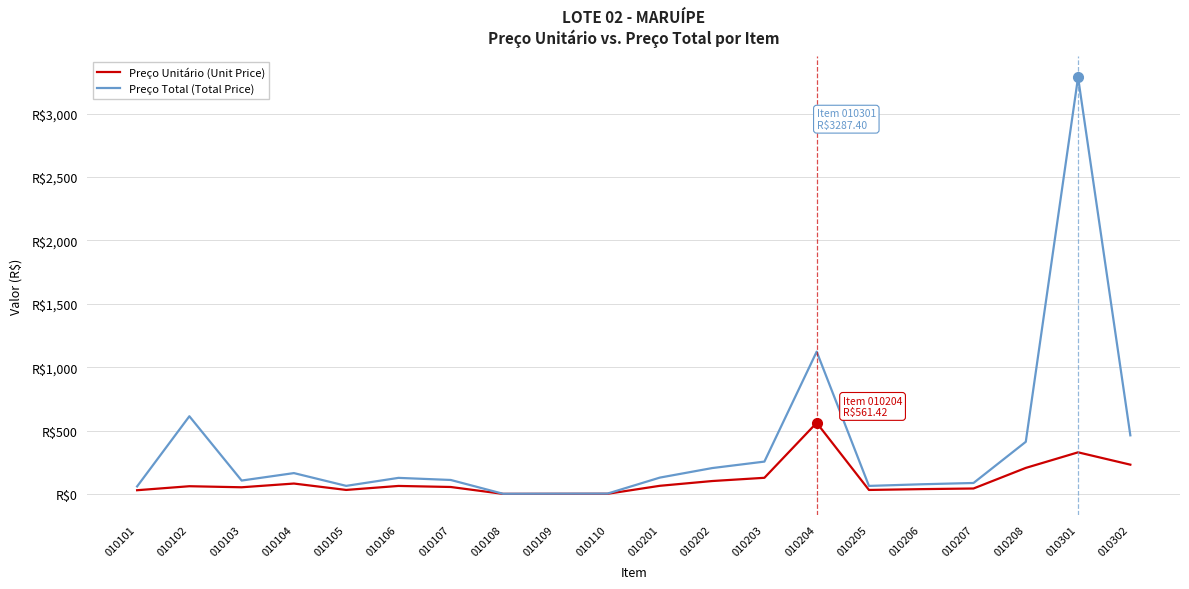

At how many categories does at least one series exceed 2968?

1